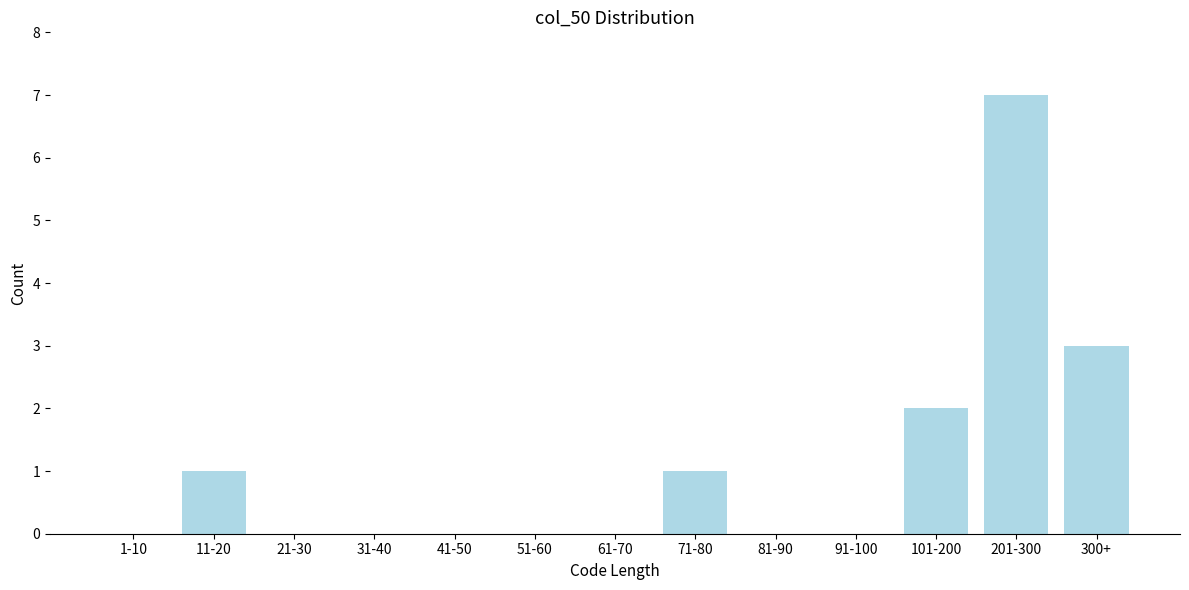

Reading right to left, extract all data points from this chart.

300+=3	201-300=7	101-200=2	91-100=0	81-90=0	71-80=1	61-70=0	51-60=0	41-50=0	31-40=0	21-30=0	11-20=1	1-10=0